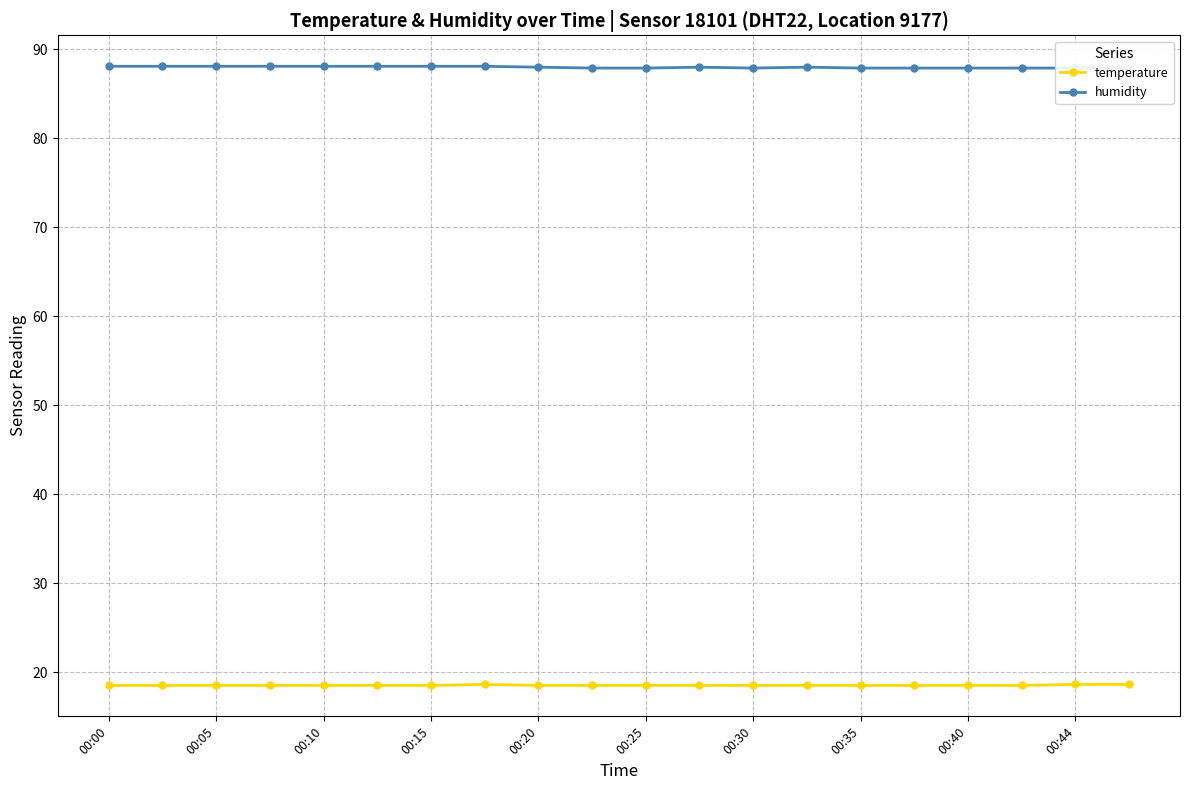

Count the number of data series in this chart.

2